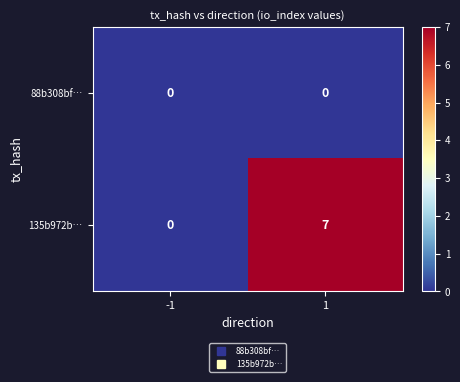

What is the spread (max minus min) of values at 1?

7